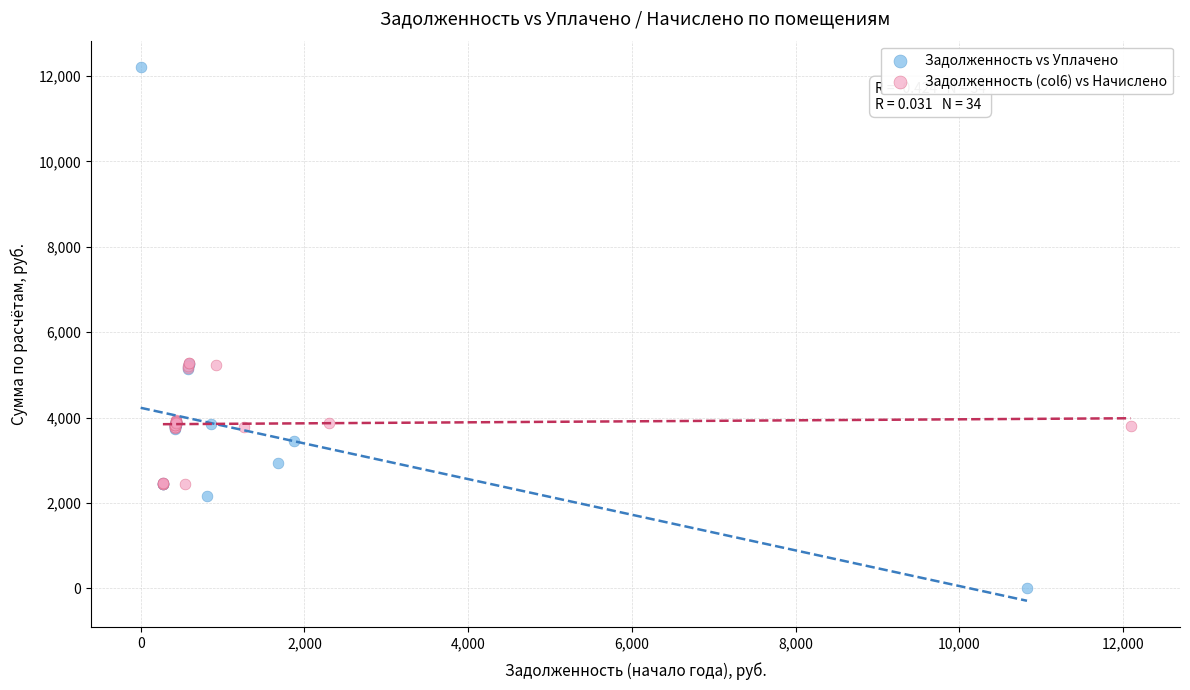

Which series reaches the maximum Y coordinate?

Задолженность vs Уплачено